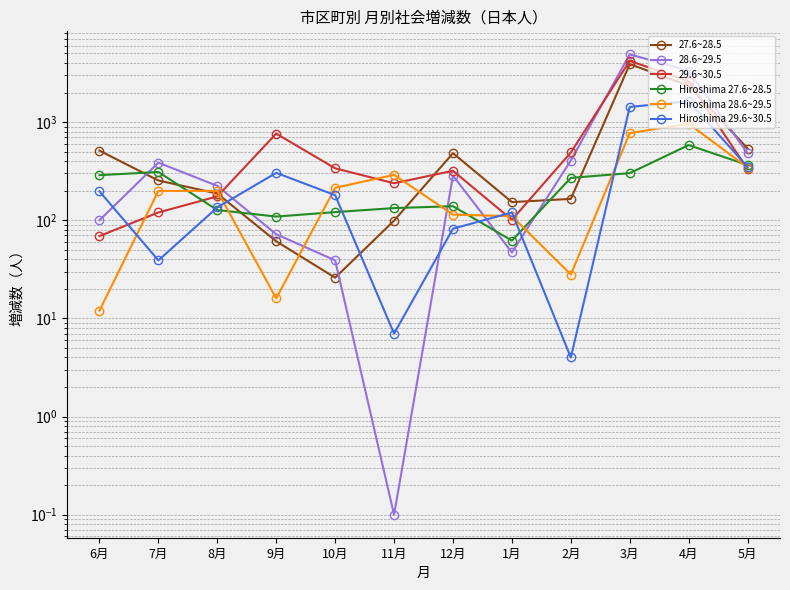

What are all the series names shown in the legend?

27.6~28.5, 28.6~29.5, 29.6~30.5, Hiroshima 27.6~28.5, Hiroshima 28.6~29.5, Hiroshima 29.6~30.5